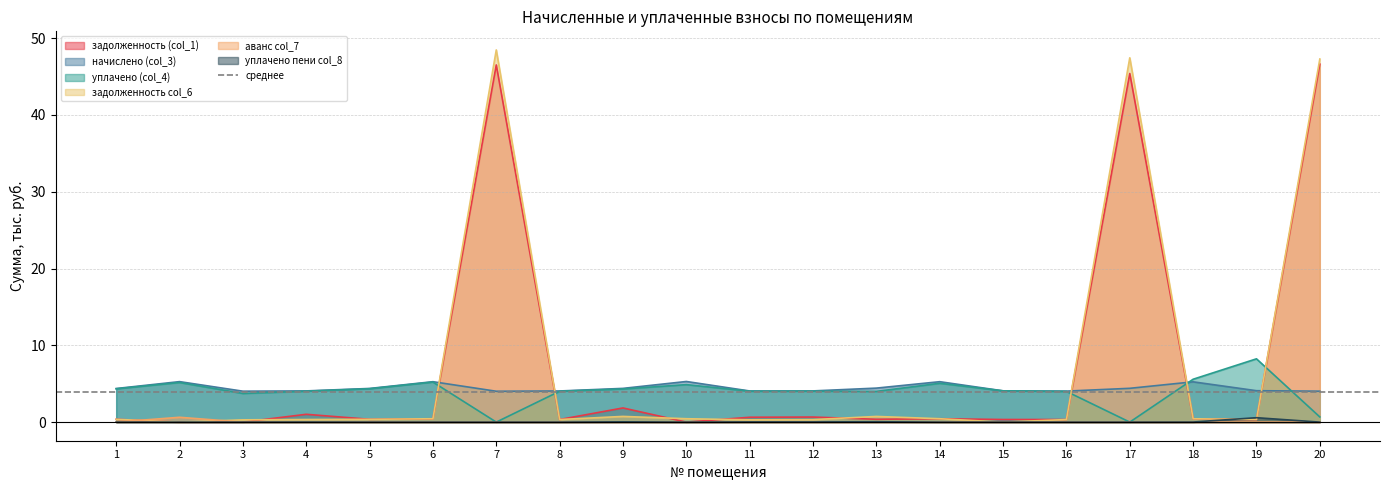

True or false: аванс col_7 and начислено (col_3) intersect in this chart.

False